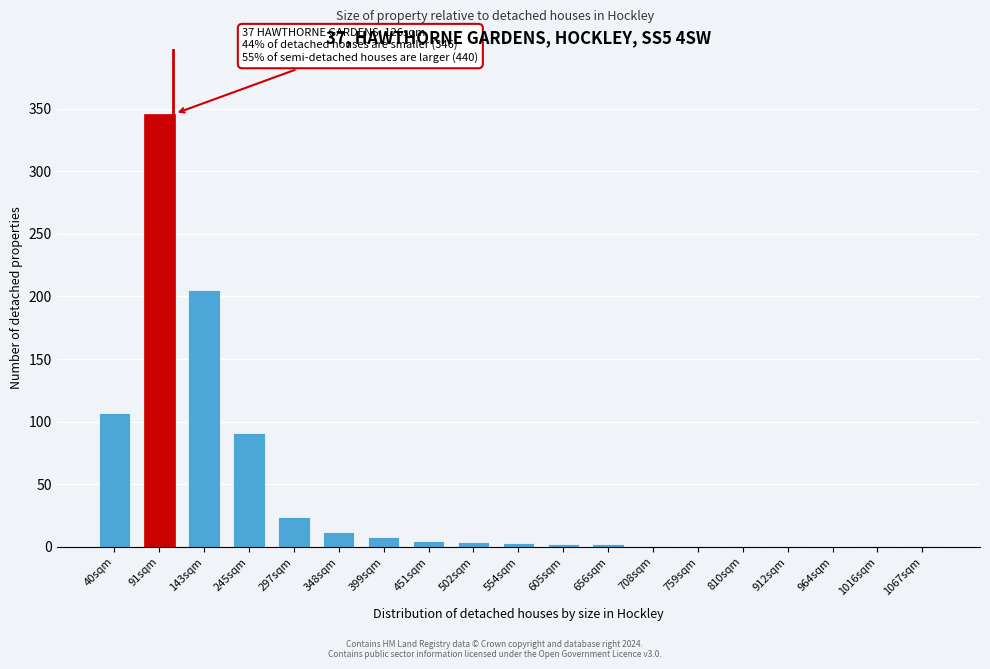

Between 40sqm and 143sqm, which is larger?

143sqm